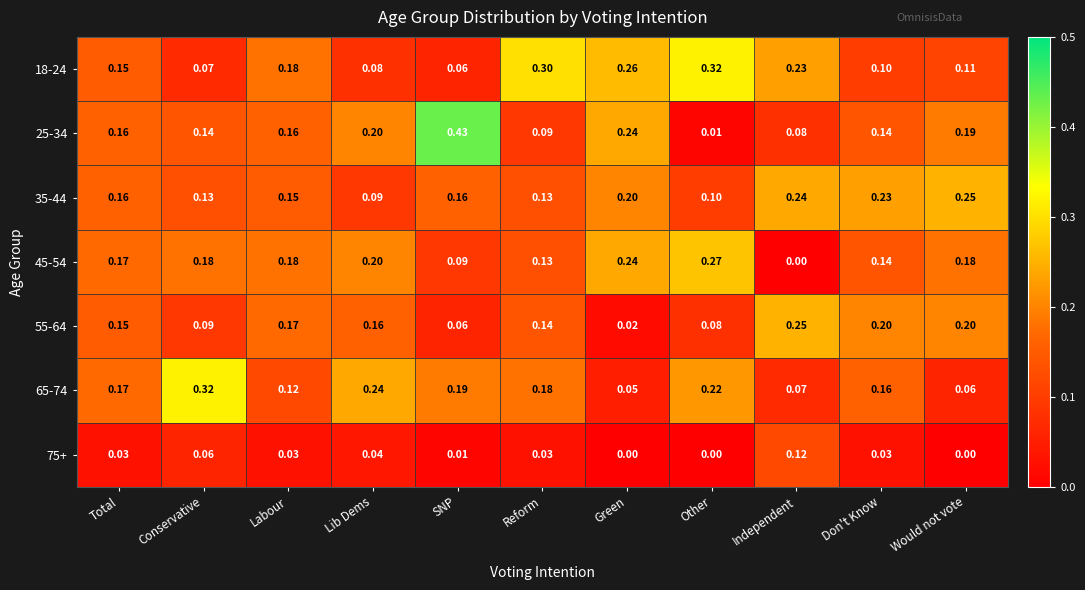

At how many categories does at least one series exceed 0?

11